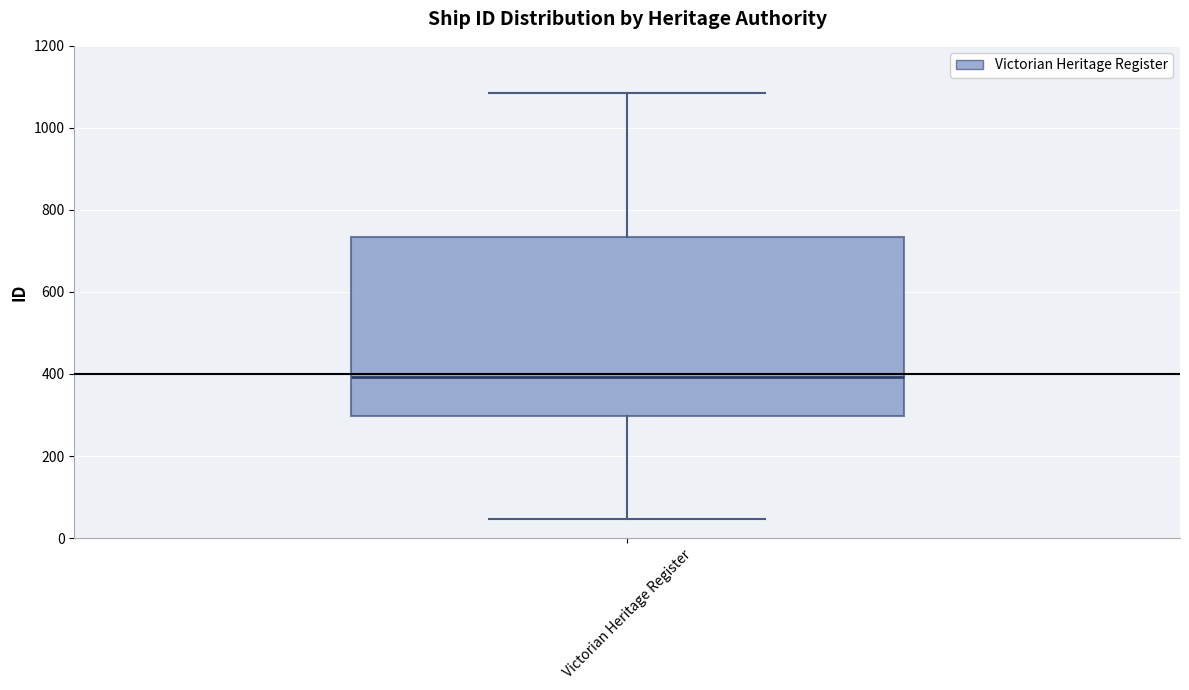

Where does the lower whisker of the box for Victorian Heritage Register end on the y-axis? The values are not printed on the chart, so give them approximately, as read against the axis.

40